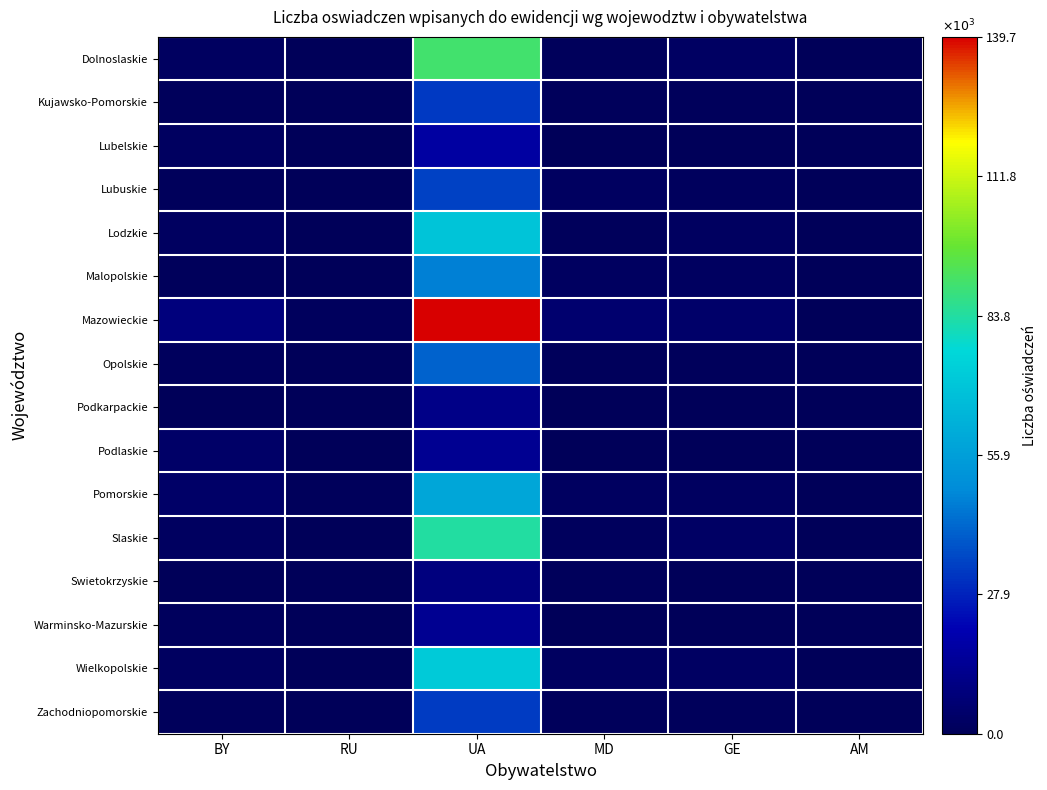

Reading right to left, extract all data points from this chart.

Dolnoslaskie: AM=209	GE=2319	MD=840	UA=90163	RU=463	BY=2051
Kujawsko-Pomorskie: AM=77	GE=720	MD=1025	UA=32463	RU=220	BY=981
Lubelskie: AM=35	GE=521	MD=461	UA=17107	RU=105	BY=2001
Lubuskie: AM=28	GE=1160	MD=2124	UA=34182	RU=156	BY=792
Lodzkie: AM=86	GE=1800	MD=647	UA=69498	RU=221	BY=1692
Malopolskie: AM=64	GE=1906	MD=1715	UA=46686	RU=323	BY=1088
Mazowieckie: AM=342	GE=4054	MD=5447	UA=139749	RU=1157	BY=8677
Opolskie: AM=20	GE=599	MD=1061	UA=40594	RU=163	BY=1270
Podkarpackie: AM=9	GE=57	MD=181	UA=11294	RU=47	BY=155
Podlaskie: AM=13	GE=381	MD=88	UA=13443	RU=124	BY=3420
Pomorskie: AM=168	GE=1941	MD=1683	UA=58815	RU=651	BY=3312
Slaskie: AM=78	GE=2775	MD=1398	UA=83859	RU=509	BY=2104
Swietokrzyskie: AM=19	GE=276	MD=768	UA=8839	RU=39	BY=273
Warminsko-Mazurskie: AM=13	GE=382	MD=338	UA=13325	RU=127	BY=1175
Wielkopolskie: AM=83	GE=2438	MD=1983	UA=71849	RU=342	BY=2156
Zachodniopomorskie: AM=53	GE=966	MD=667	UA=32893	RU=268	BY=1090